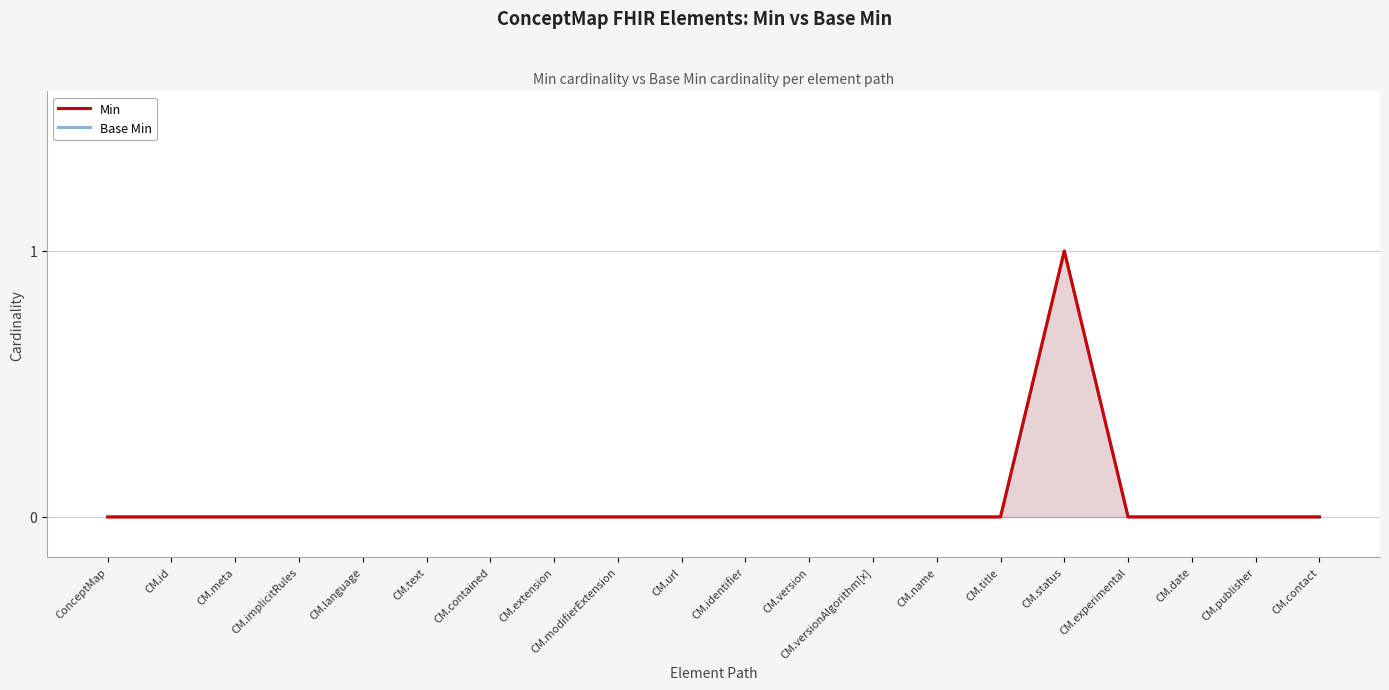

At which category is the sum across all series the highest?

CM.status